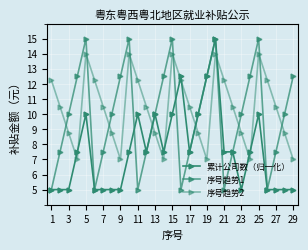

Which series ends up on top after the final intersection of 序号趋势1 and 累计公司数（归一化）?

累计公司数（归一化）